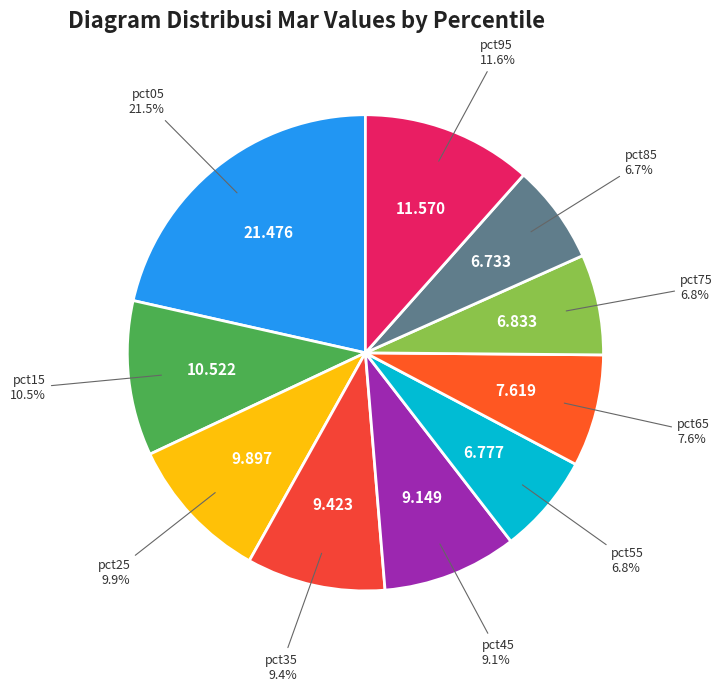

The pct05 slice represents 16% of the pie. True or false?

False